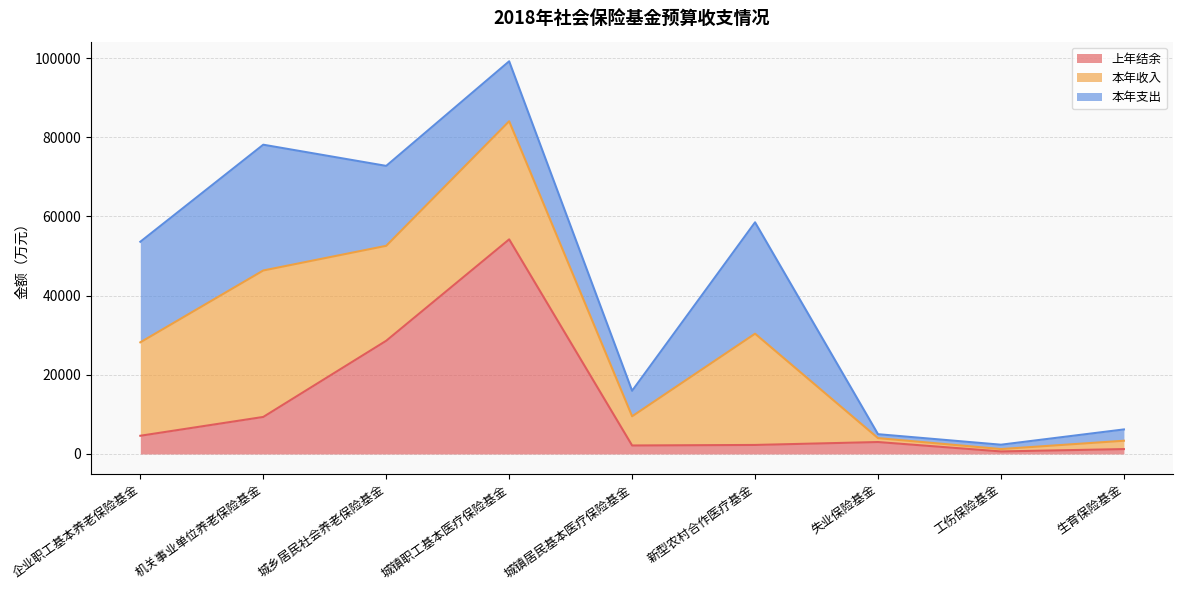

At 工伤保险基金, list the series in order from smallest to largest.

本年收入, 上年结余, 本年支出